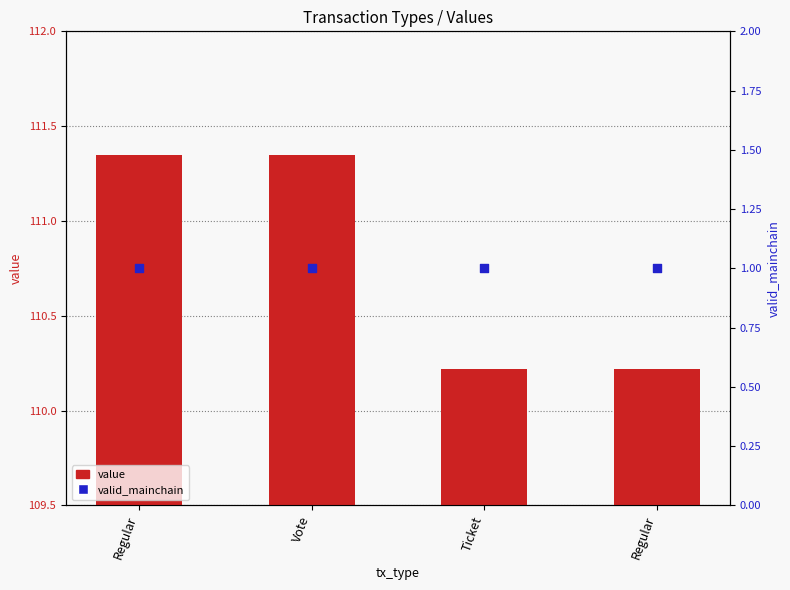

What is the total value across all series at Regular?

112.3